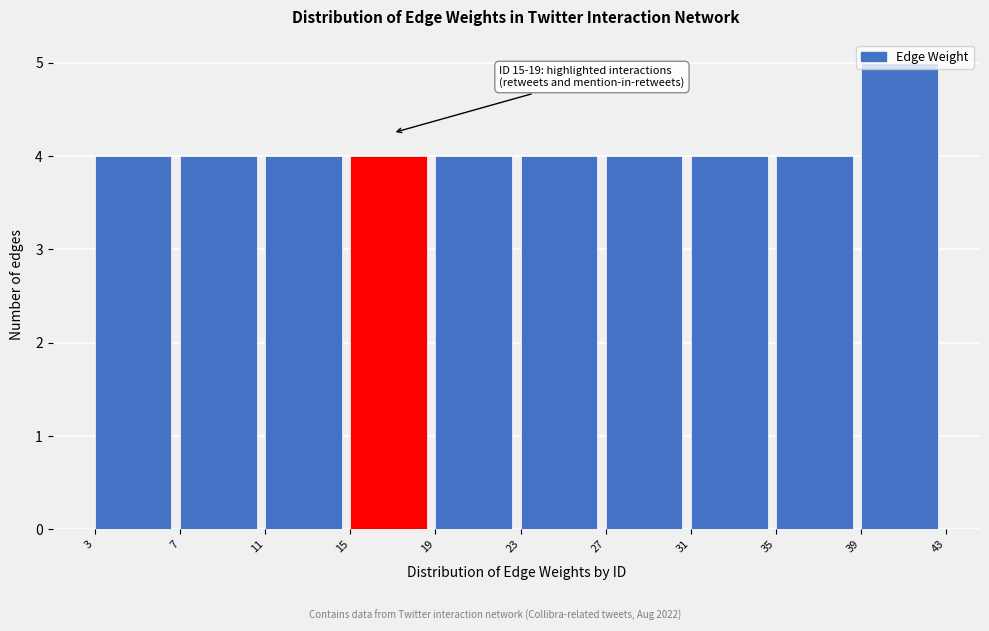

Over which range of the x-axis is the bar tallest?

39 to 43